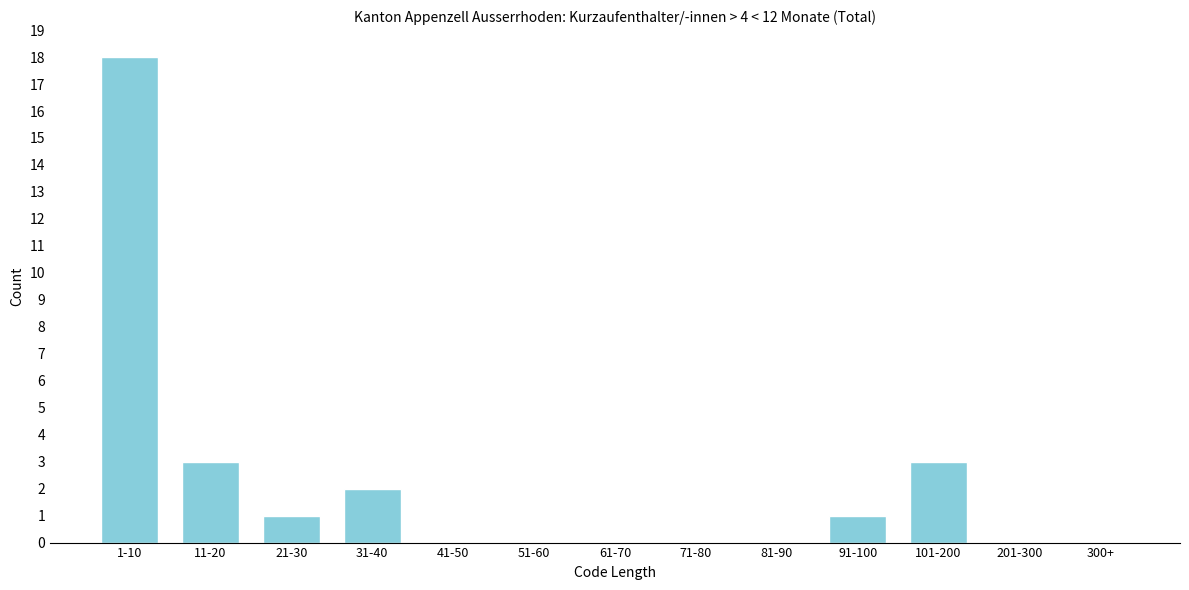

Reading left to right, what are all the values shown in this chart?

1-10=18	11-20=3	21-30=1	31-40=2	41-50=0	51-60=0	61-70=0	71-80=0	81-90=0	91-100=1	101-200=3	201-300=0	300+=0